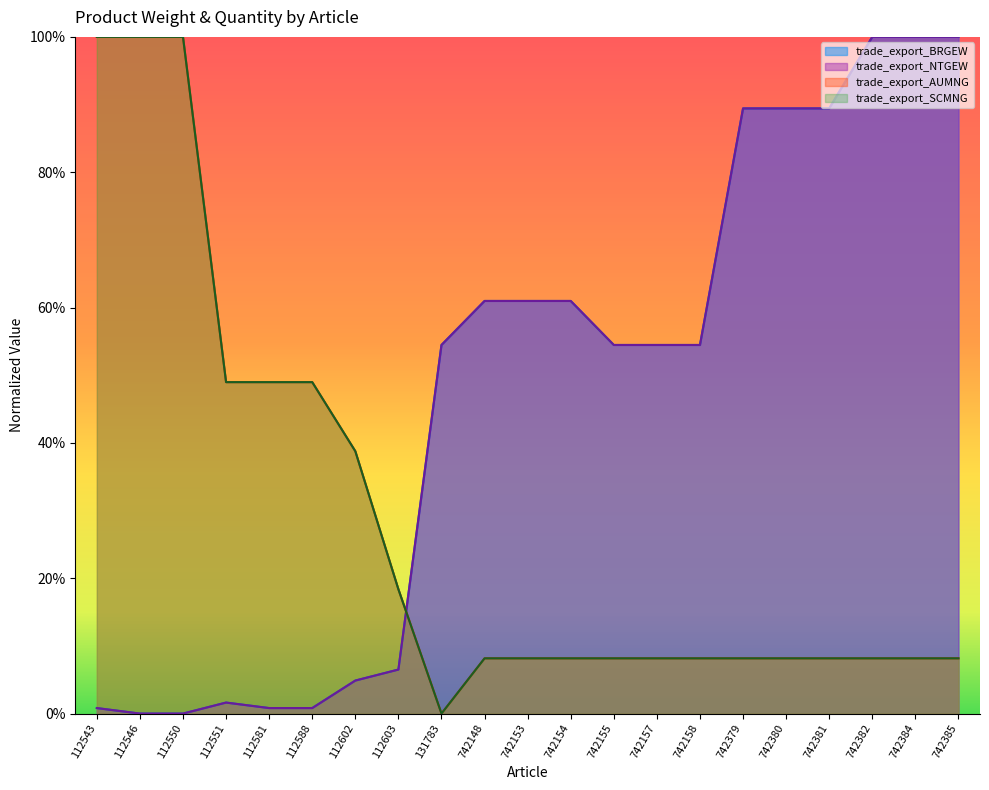

Reading right to left, extract all data points from this chart.

trade_export_BRGEW: 1.0	1.0	1.0	0.9	0.9	0.9	0.5	0.5	0.5	0.6	0.6	0.6	0.5	0.1	0.0	0.0	0.0	0.0	0.0	0.0	0.0
trade_export_NTGEW: 1.0	1.0	1.0	0.9	0.9	0.9	0.5	0.5	0.5	0.6	0.6	0.6	0.5	0.1	0.0	0.0	0.0	0.0	0.0	0.0	0.0
trade_export_AUMNG: 0.1	0.1	0.1	0.1	0.1	0.1	0.1	0.1	0.1	0.1	0.1	0.1	0.0	0.2	0.4	0.5	0.5	0.5	1.0	1.0	1.0
trade_export_SCMNG: 0.1	0.1	0.1	0.1	0.1	0.1	0.1	0.1	0.1	0.1	0.1	0.1	0.0	0.2	0.4	0.5	0.5	0.5	1.0	1.0	1.0